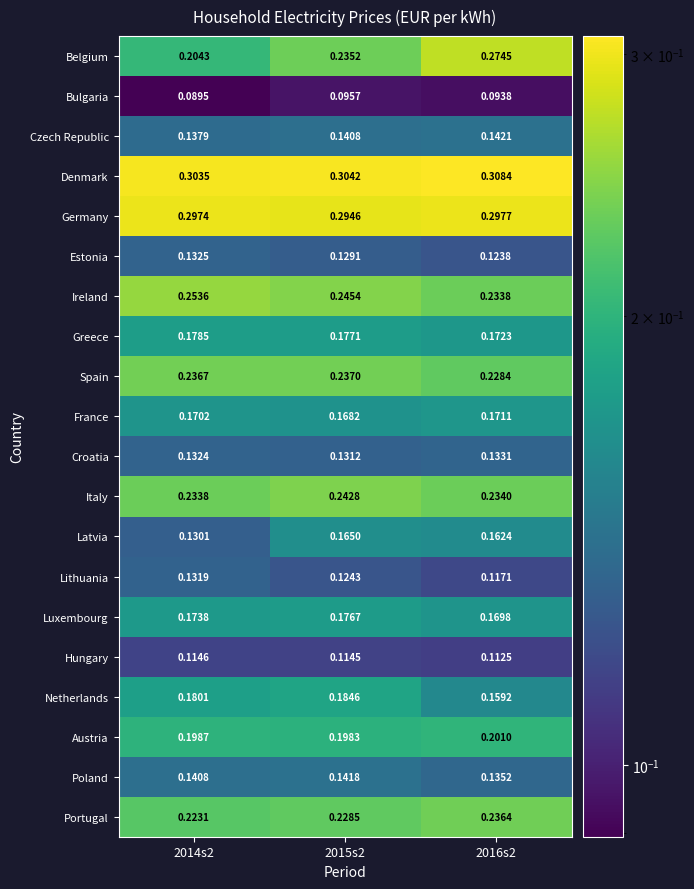

Rank the series by their maximum value, from lowest to highest.

Bulgaria, Hungary, Lithuania, Estonia, Croatia, Poland, Czech Republic, Latvia, France, Luxembourg, Greece, Netherlands, Austria, Portugal, Spain, Italy, Ireland, Belgium, Germany, Denmark